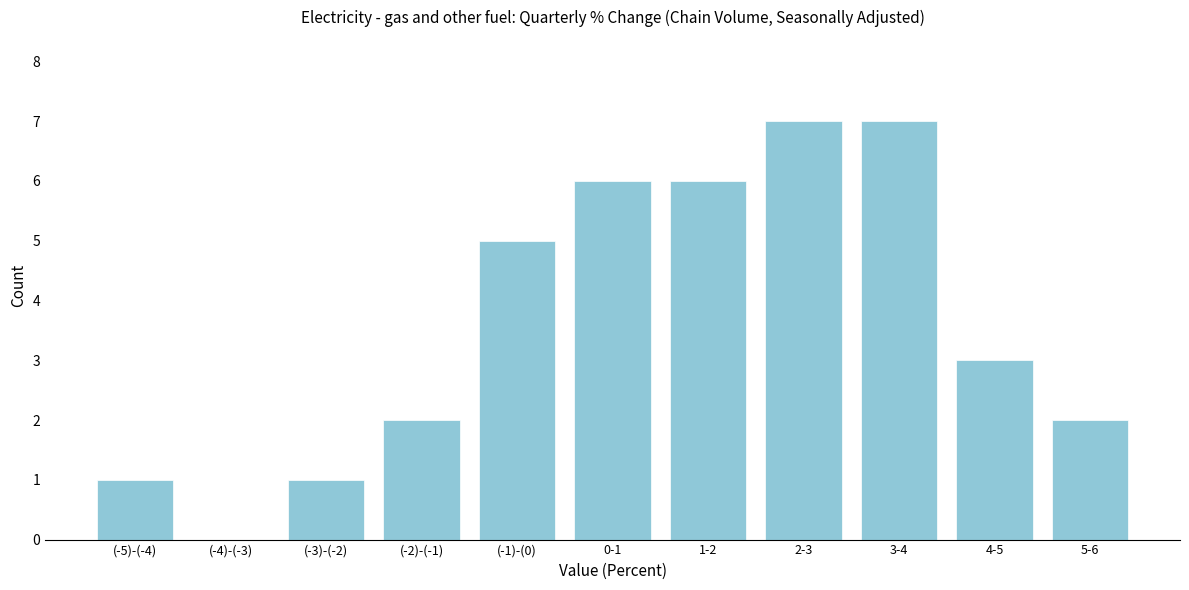

Reading left to right, extract all data points from this chart.

(-5)-(-4)=1	(-4)-(-3)=0	(-3)-(-2)=1	(-2)-(-1)=2	(-1)-(0)=5	0-1=6	1-2=6	2-3=7	3-4=7	4-5=3	5-6=2